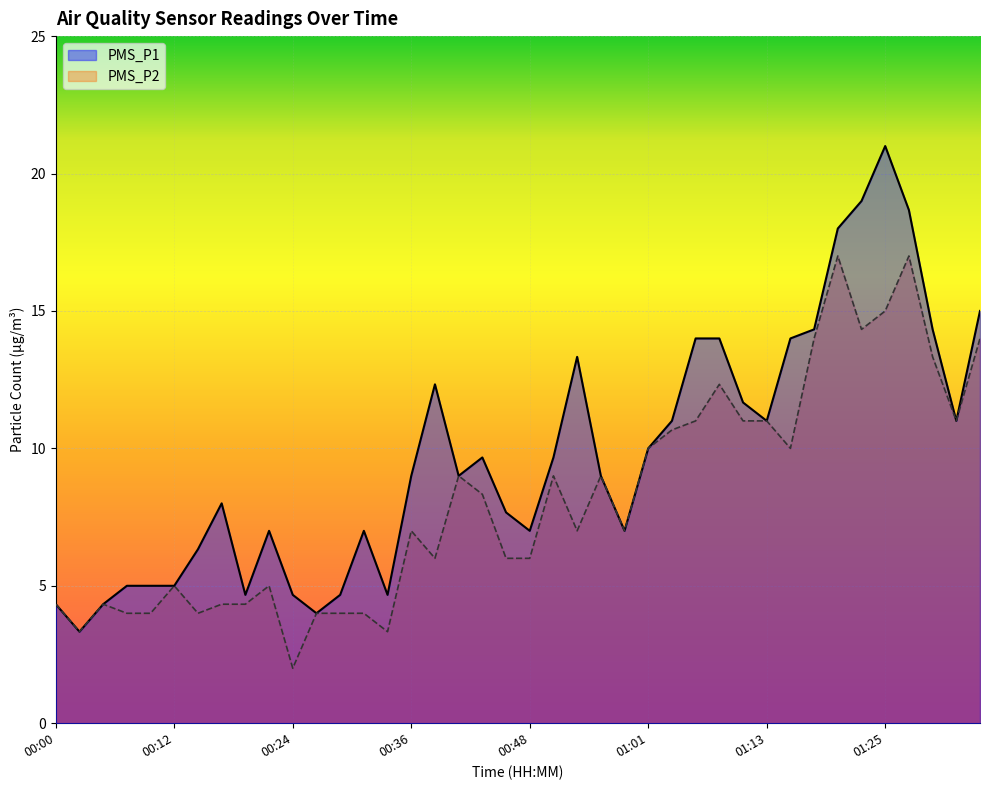

How many interior local valleys does the PMS_P1 series have?

9